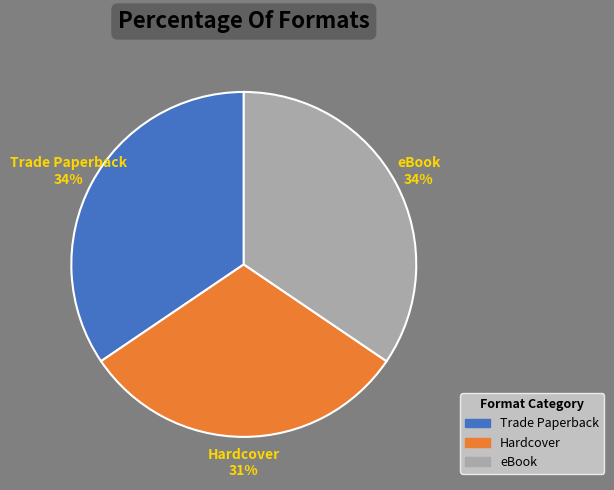

Is it true that eBook is 24% of the pie?

False